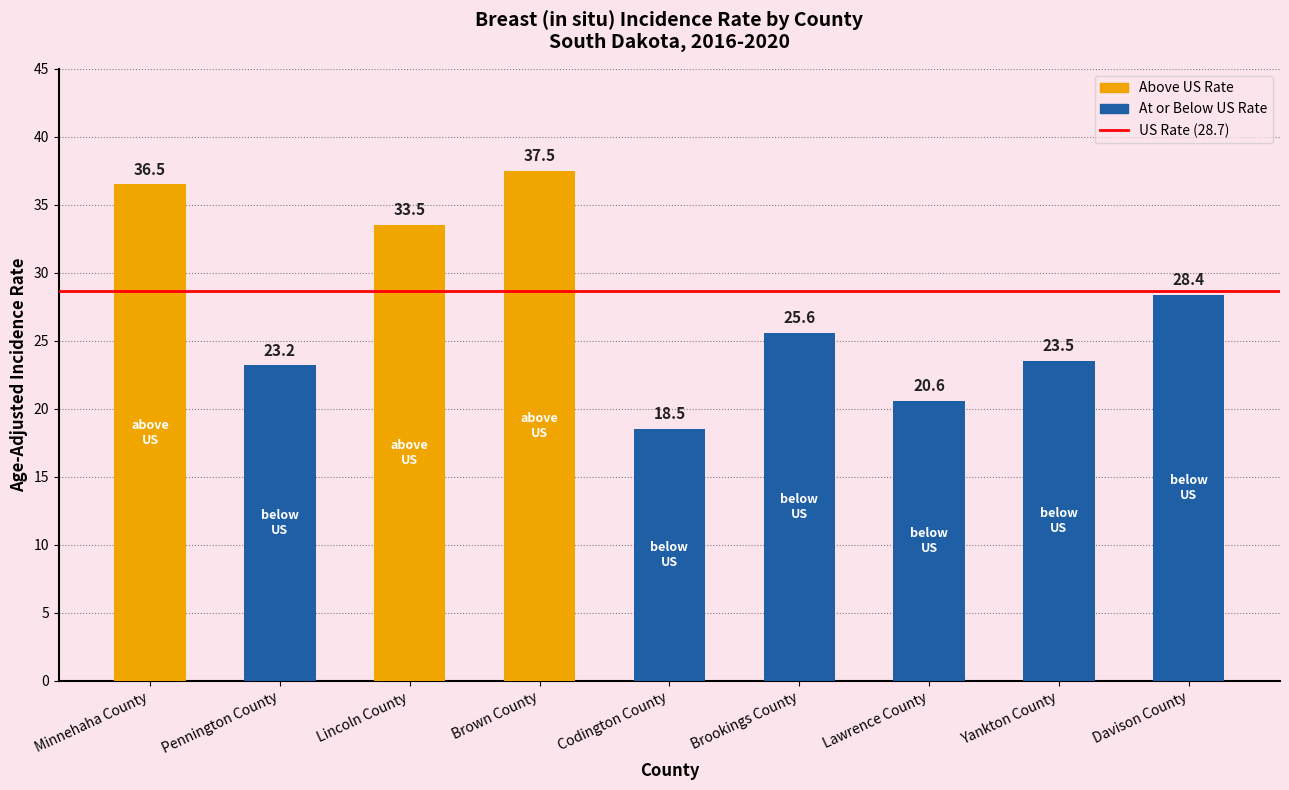

What is the sum of all values?

247.3